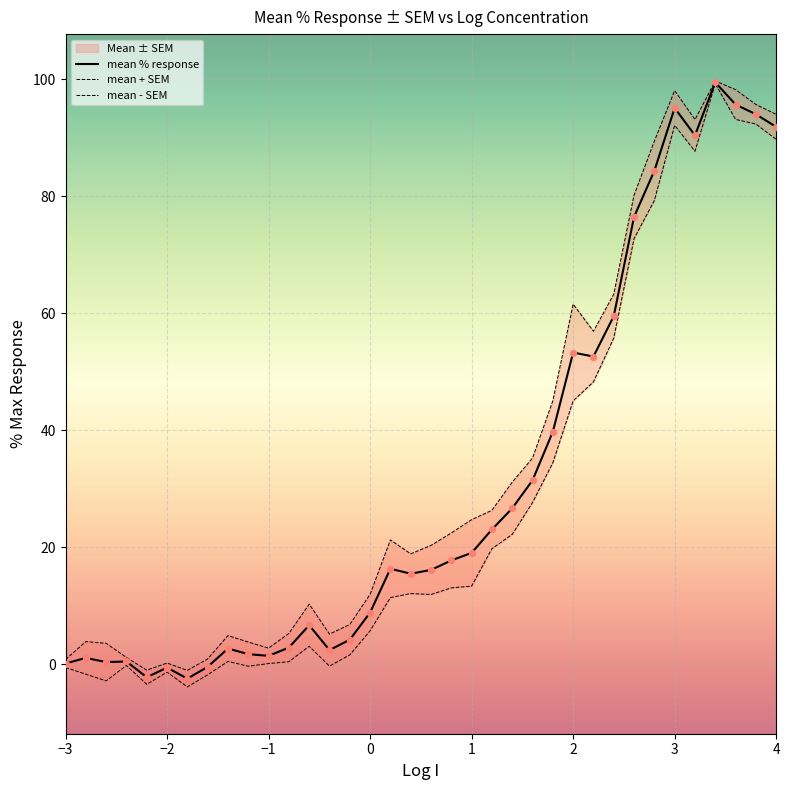

Which series contains the highest Y value?

mean + SEM